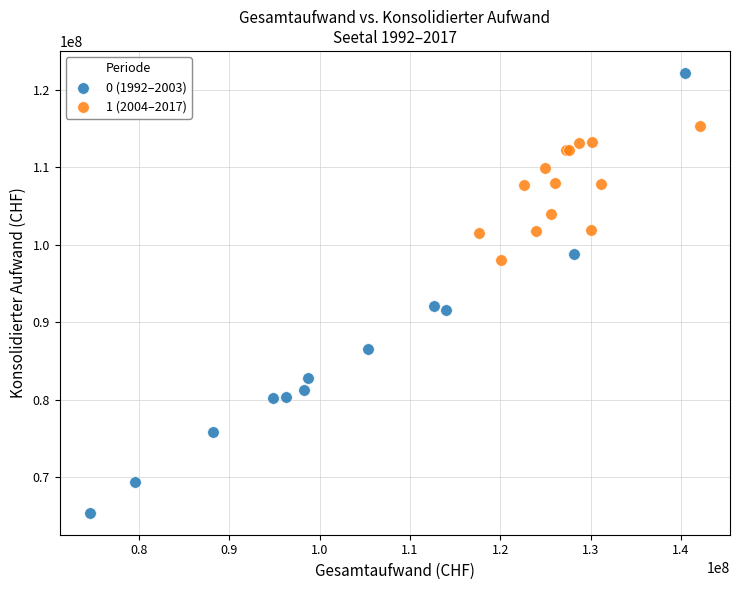

Which series contains the lowest Y value?

0 (1992–2003)